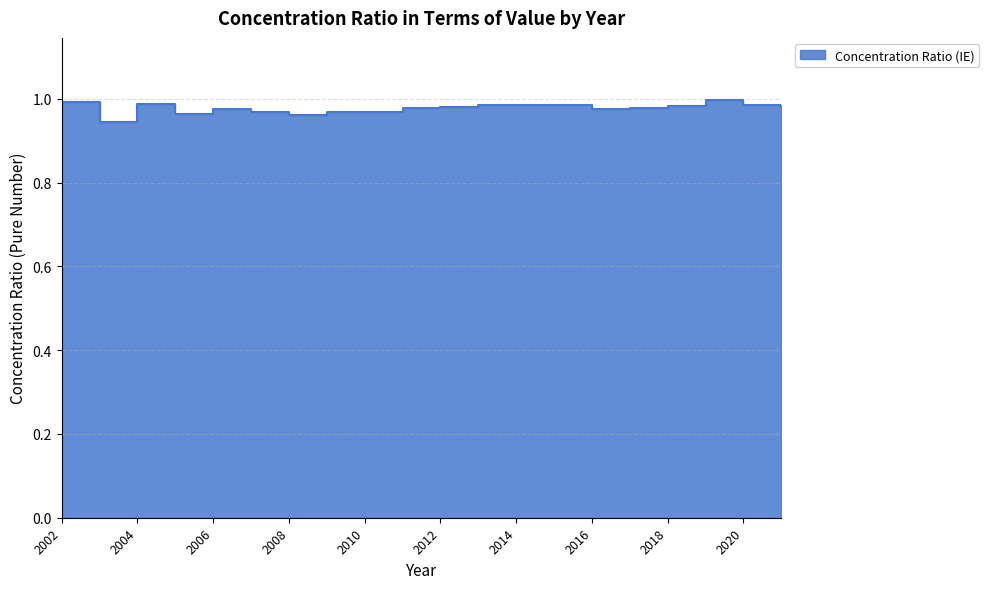

Rank the categories by value from highest to lowest.

2019, 2002, 2004, 2014, 2015, 2020, 2013, 2021, 2018, 2012, 2011, 2017, 2006, 2016, 2007, 2009, 2010, 2005, 2008, 2003